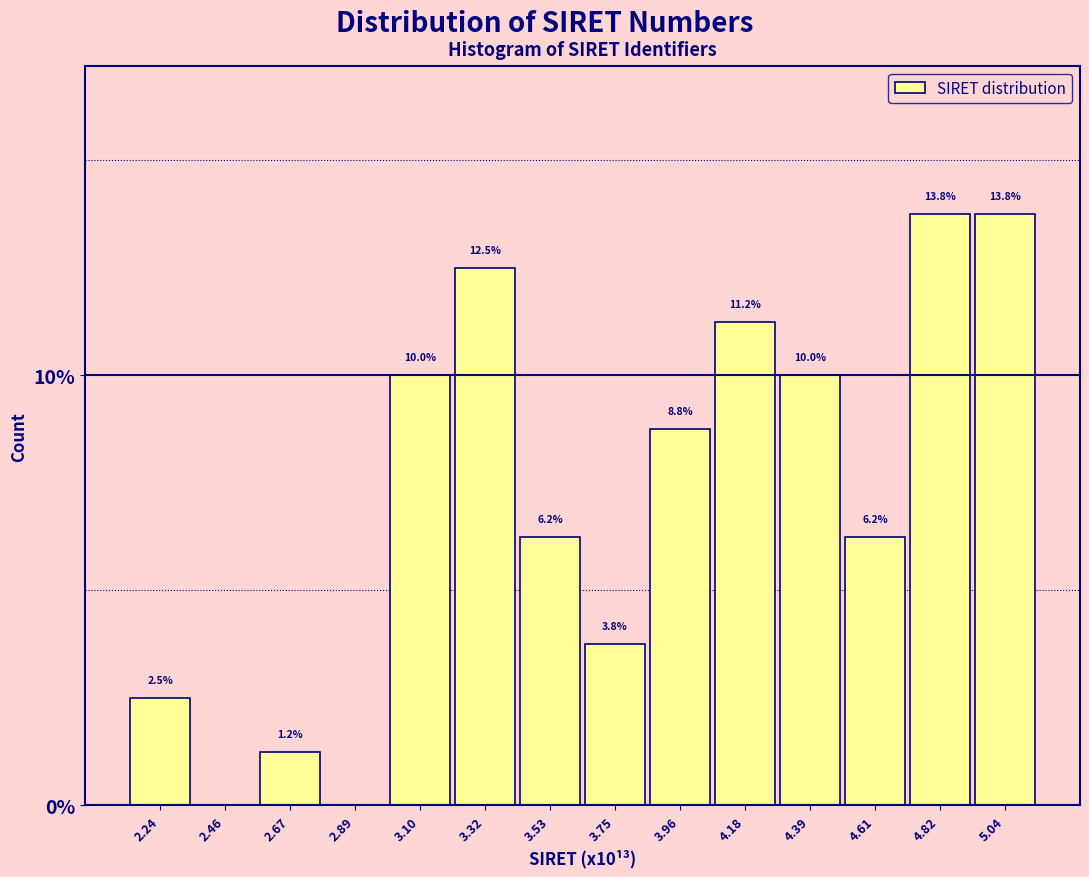

The value at 5.04 is 23.1. True or false?

False